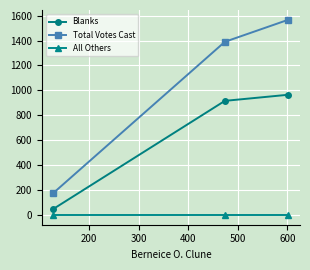

Which series has the largest total across all categories?

Total Votes Cast